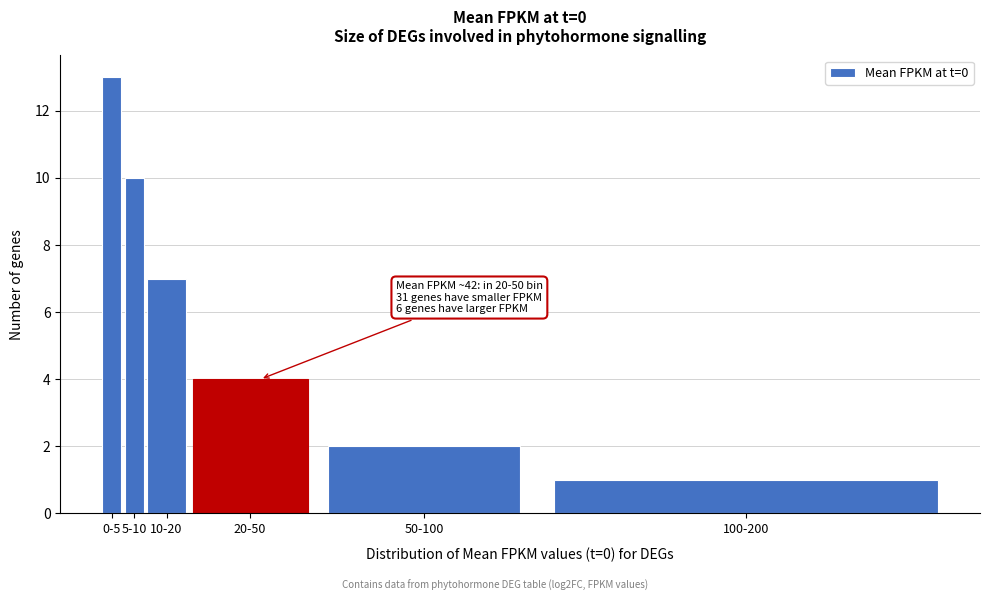

Reading left to right, extract all data points from this chart.

0-5=13	5-10=10	10-20=7	20-50=4	50-100=2	100-200=1